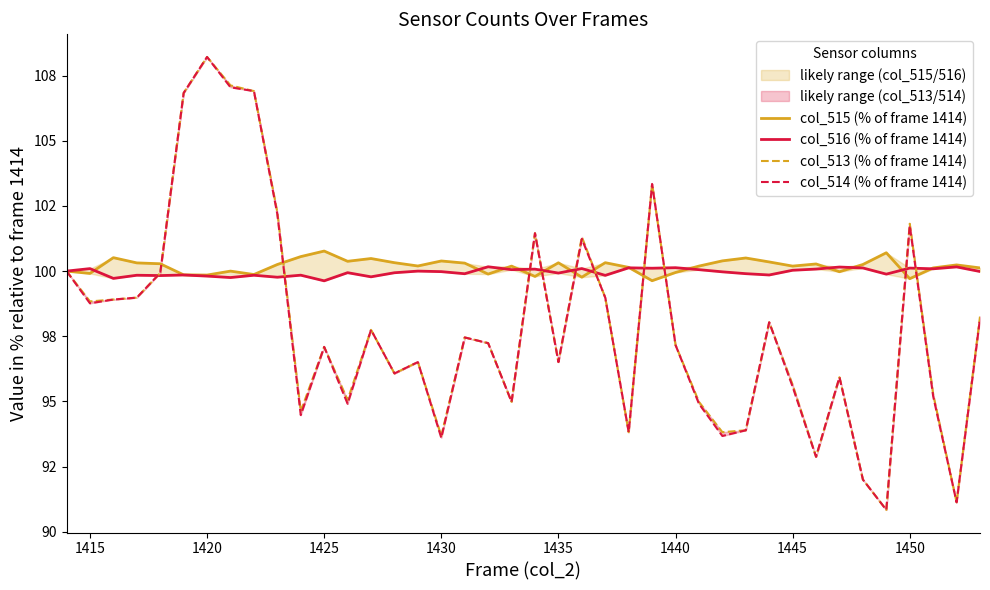

Reading left to right, extract all data points from this chart.

col_515 (% of frame 1414): 100.0	99.9	100.5	100.3	100.3	99.9	99.8	100.0	99.9	100.3	100.6	100.8	100.4	100.5	100.3	100.2	100.4	100.3	99.9	100.2	99.8	100.3	99.8	100.3	100.1	99.6	99.9	100.2	100.4	100.5	100.4	100.2	100.3	100.0	100.3	100.7	99.7	100.1	100.2	100.1
col_516 (% of frame 1414): 100.0	100.1	99.7	99.8	99.8	99.9	99.8	99.8	99.8	99.8	99.8	99.6	99.9	99.8	99.9	100.0	100.0	99.9	100.2	100.1	100.1	99.9	100.1	99.8	100.1	100.1	100.1	100.1	100.0	99.9	99.9	100.0	100.1	100.2	100.1	99.9	100.1	100.1	100.2	100.0
col_513 (% of frame 1414): 100.0	98.8	98.9	99.0	99.9	106.8	108.2	107.1	106.9	102.3	94.6	97.1	95.1	97.7	96.1	96.5	93.7	97.5	97.2	95.0	101.5	96.5	101.3	99.0	93.8	103.3	97.2	95.0	93.8	93.9	98.0	95.6	92.9	95.9	92.0	90.8	101.8	95.3	91.1	98.3
col_514 (% of frame 1414): 100.0	98.8	98.9	99.0	99.9	106.8	108.2	107.0	106.9	102.2	94.5	97.1	94.9	97.7	96.1	96.5	93.6	97.5	97.2	95.0	101.5	96.5	101.2	99.0	93.8	103.3	97.2	94.9	93.7	93.9	98.0	95.6	92.9	95.9	92.0	90.8	101.7	95.2	91.1	98.2